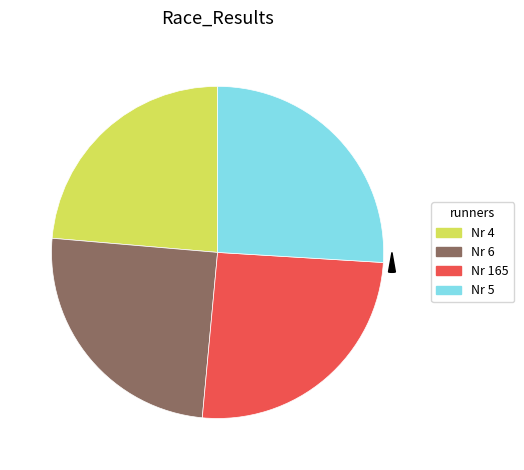

Which slice is the smallest?

4